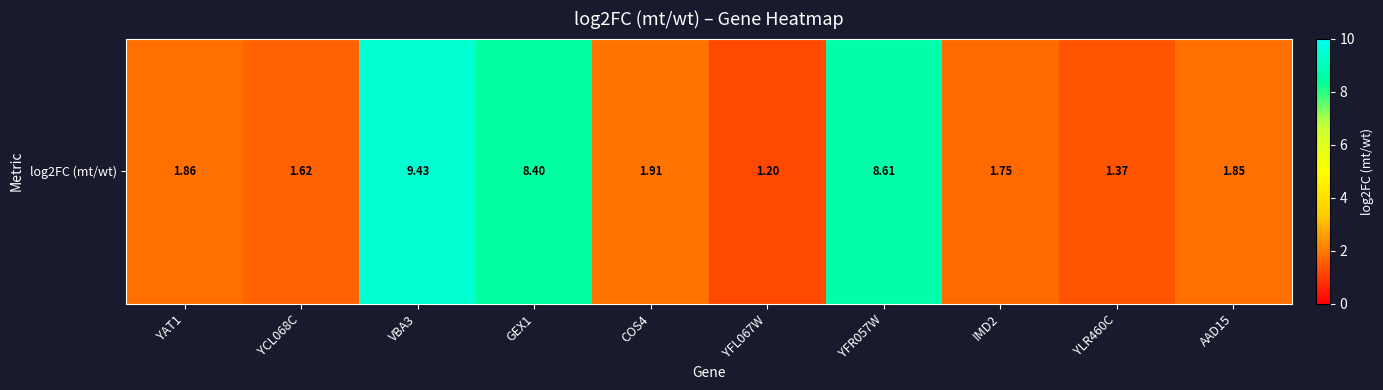

The value at YFR057W is 12.2. True or false?

False